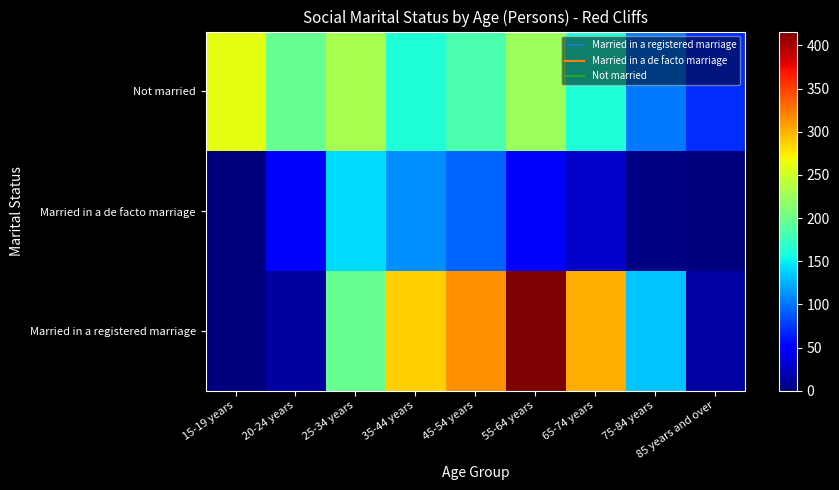

Rank the series at 65-74 years from lowest to highest value.

Married in a de facto marriage, Not married, Married in a registered marriage